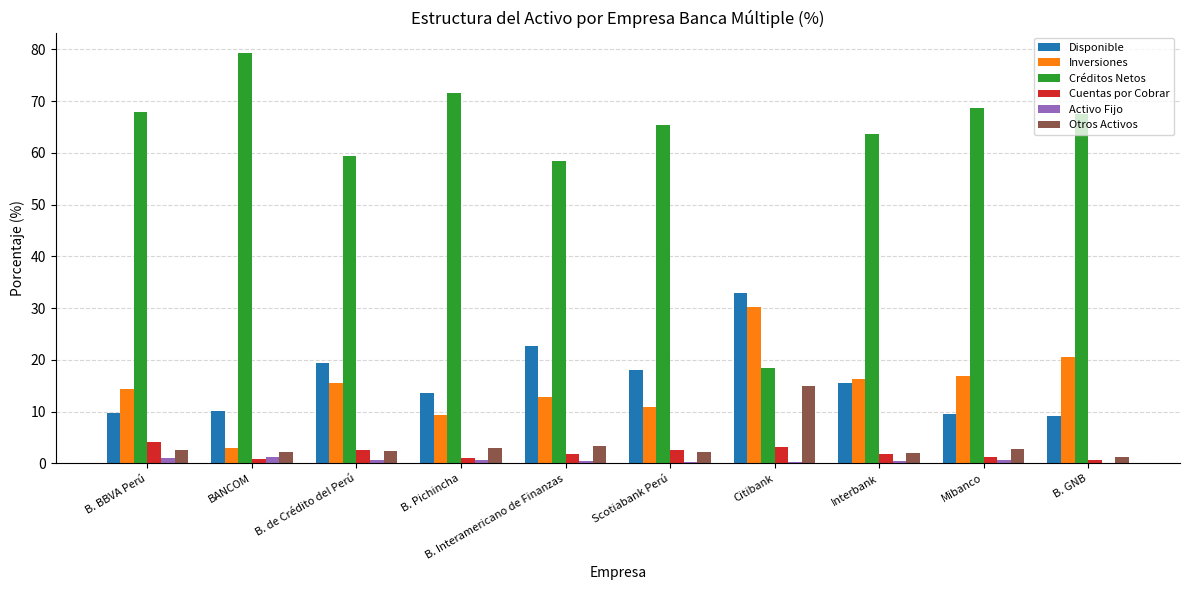

How many data points in Inversiones are above 15?

5